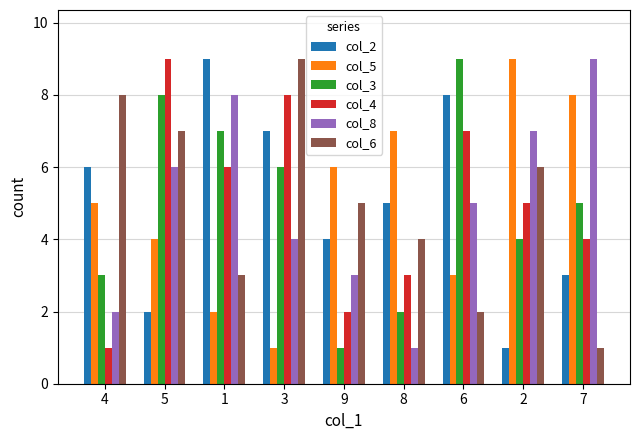

What is the sum of all col_8 values?

45